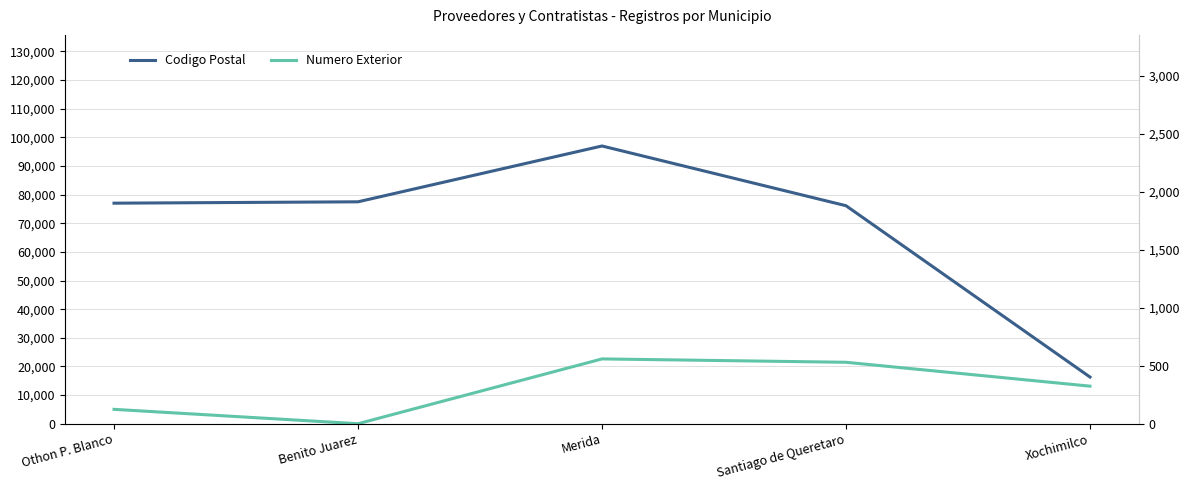

What is the sum of the Codigo Postal values at Othon P. Blanco and Santiago de Queretaro?

153165